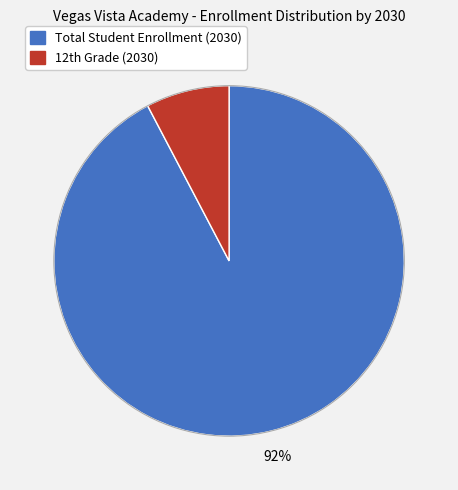

Count the number of slices in the pie.

2